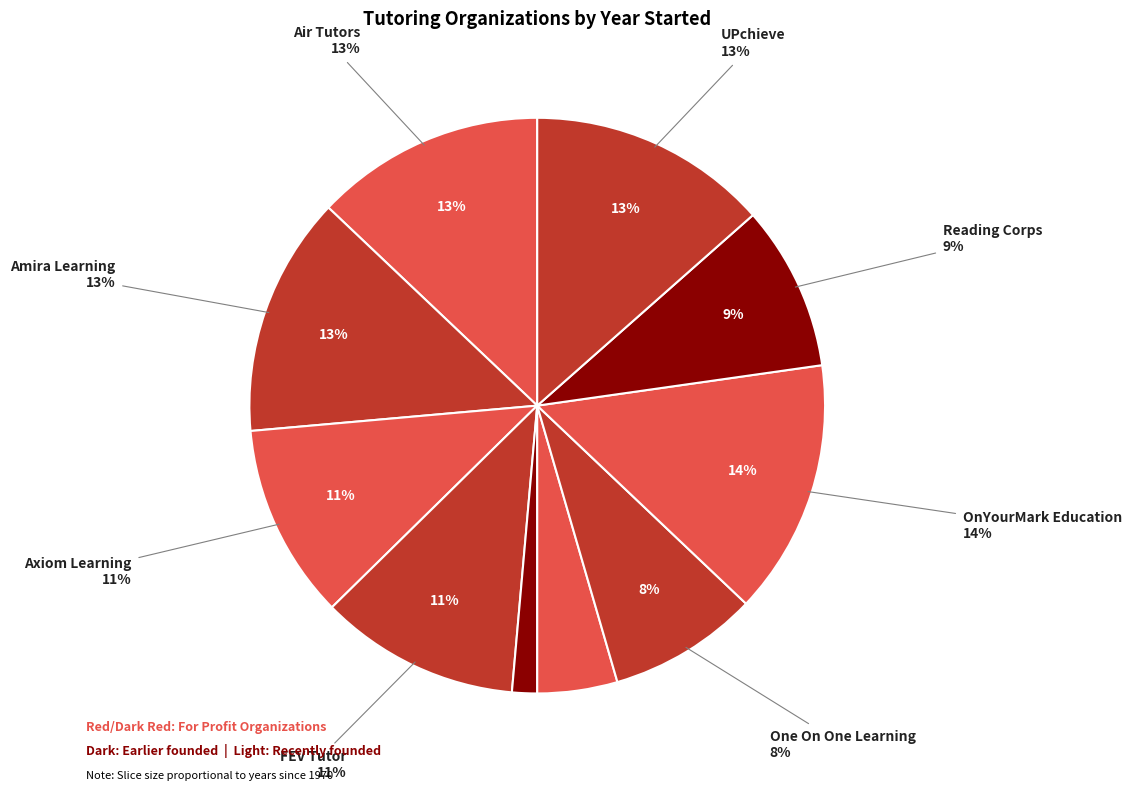

Which slice is the smallest?

Higher Achievement